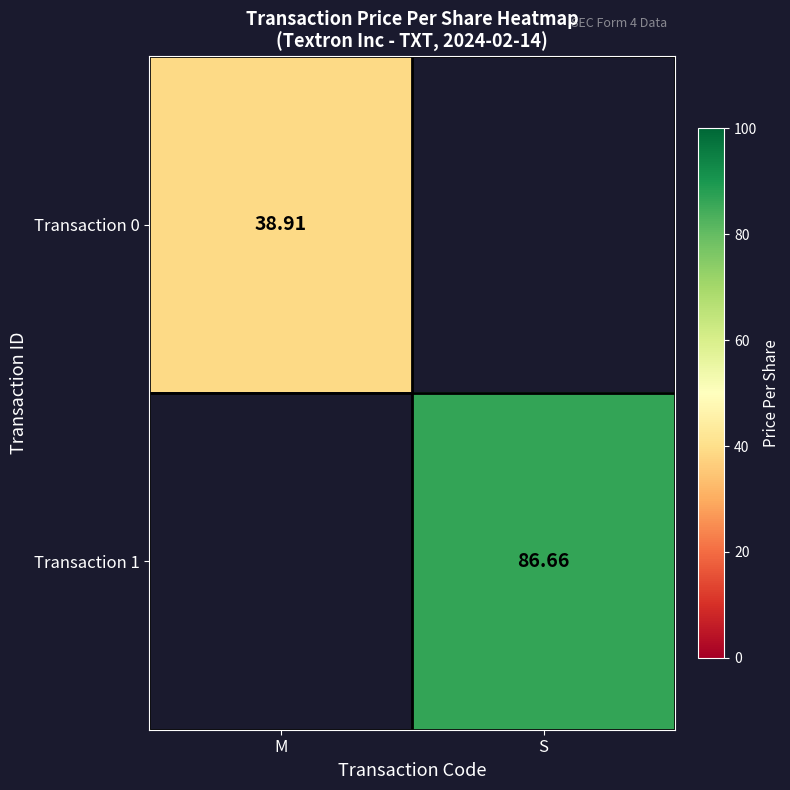

What value does the Transaction 1 series have at S?

86.7